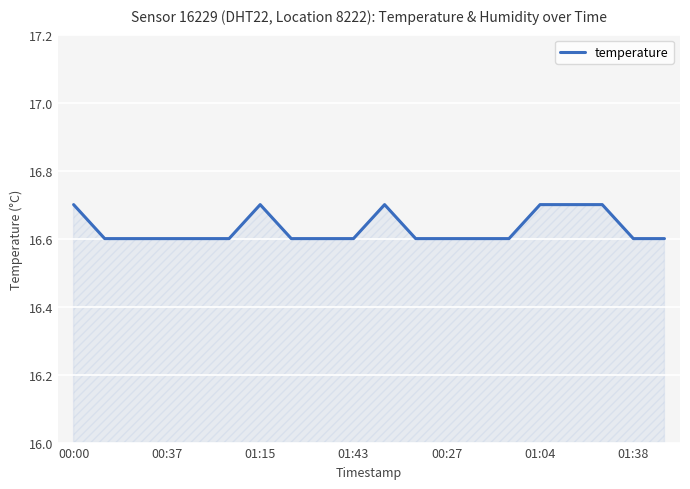

What is the greatest value displayed?

16.7